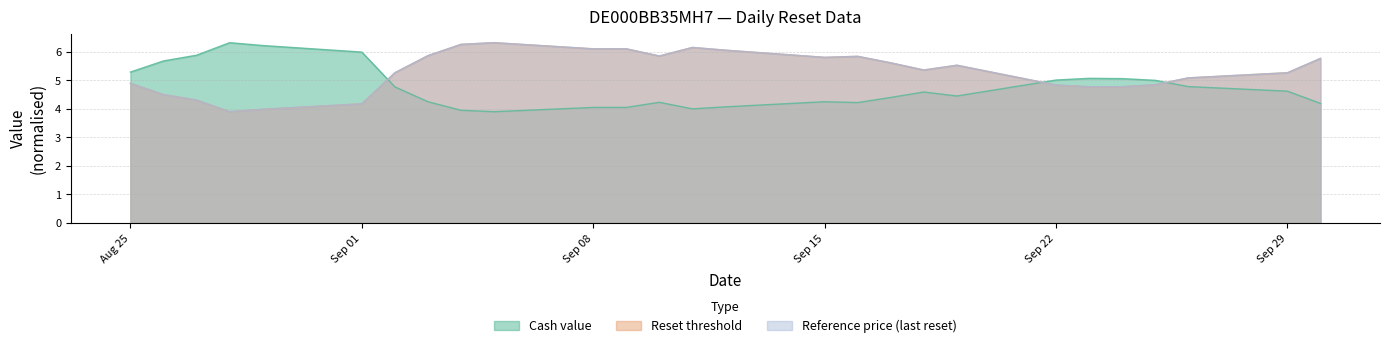

Does the chart have visible grid lines?

Yes